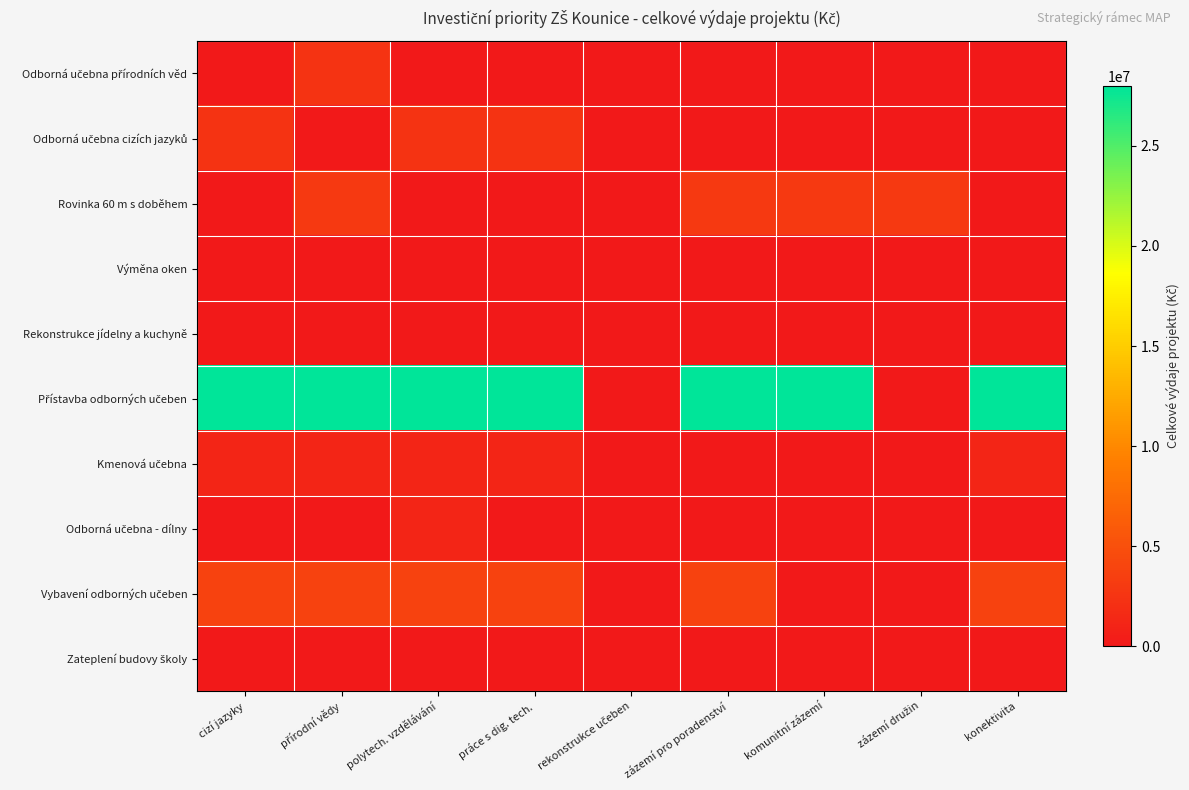

What is the maximum value shown in the chart?

28000000